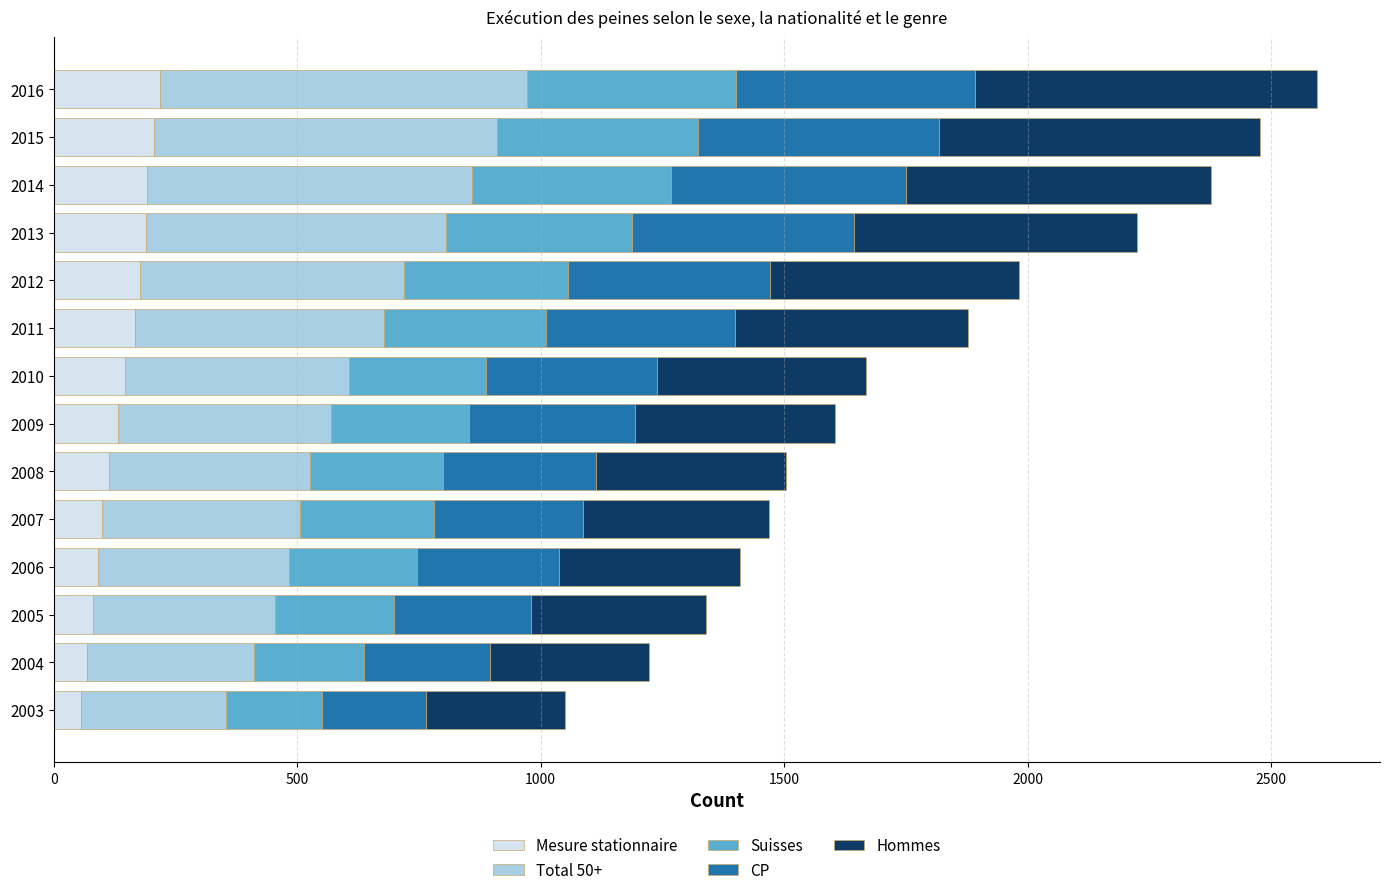

What is the minimum value for Mesure stationnaire?

57